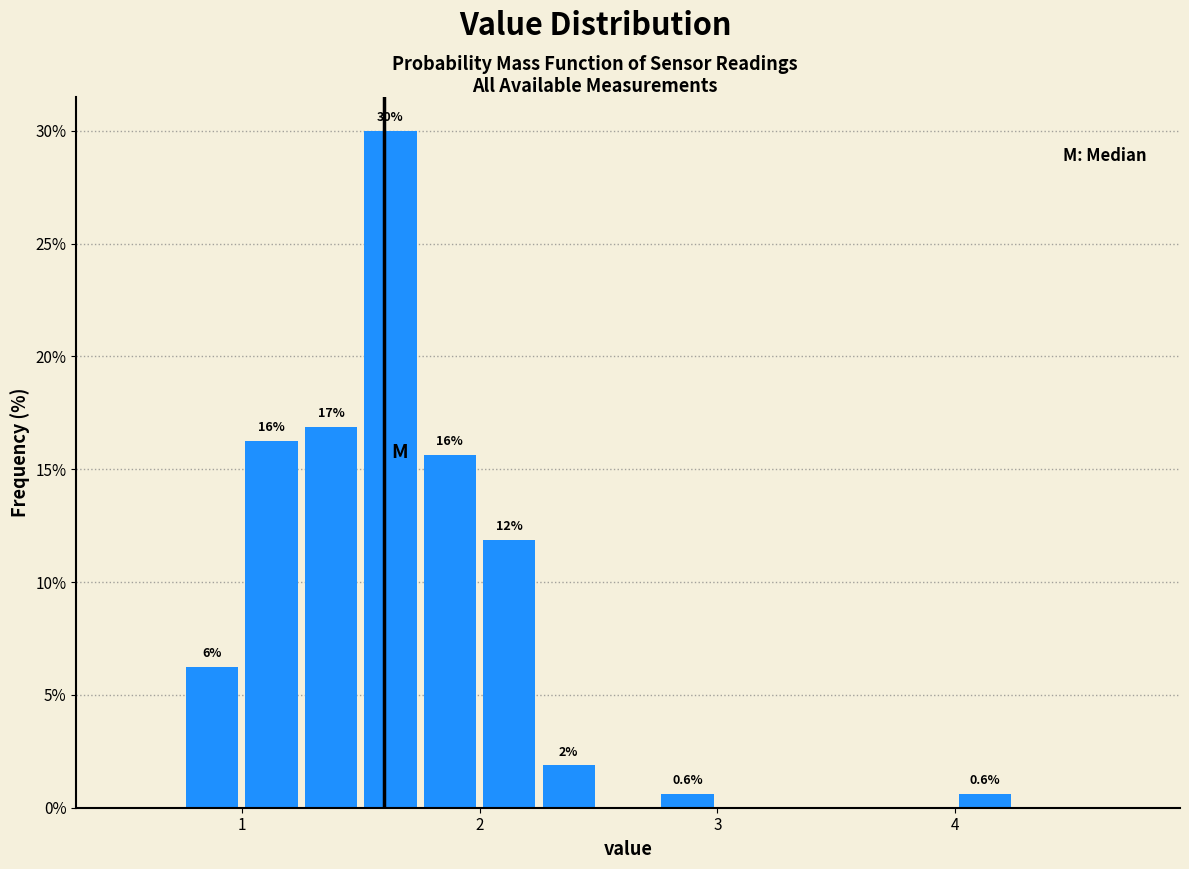

Read against the x-axis, roughly where is the centre of the tallest bar?

1.6